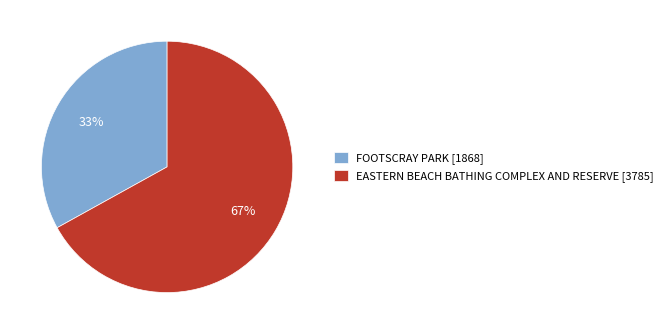

Count the number of slices in the pie.

2